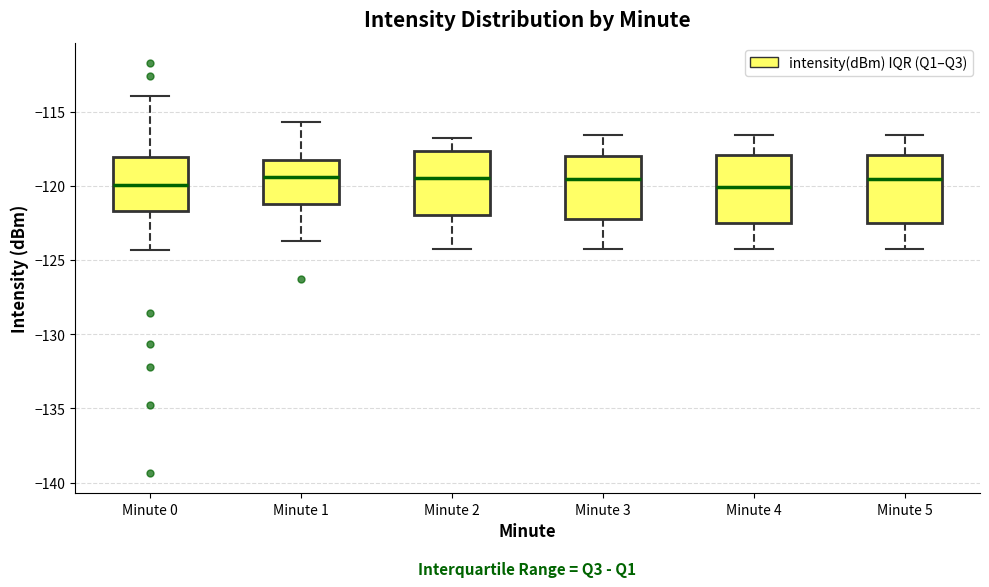

Reading left to right, read every box against the y-axis: the position of its median line, the range the box covers, and the ends of its whiskers. The values are not printed on the chart, so give them approximately, as read against the axis.

Minute 0: median -120.0, box -121.5 to -118.0, whiskers -124.5 to -114.0
Minute 1: median -119.5, box -121.0 to -118.5, whiskers -123.5 to -115.5
Minute 2: median -119.5, box -122.0 to -117.5, whiskers -124.0 to -117.0
Minute 3: median -119.5, box -122.0 to -118.0, whiskers -124.0 to -116.5
Minute 4: median -120.0, box -122.5 to -118.0, whiskers -124.0 to -116.5
Minute 5: median -119.5, box -122.5 to -118.0, whiskers -124.0 to -116.5